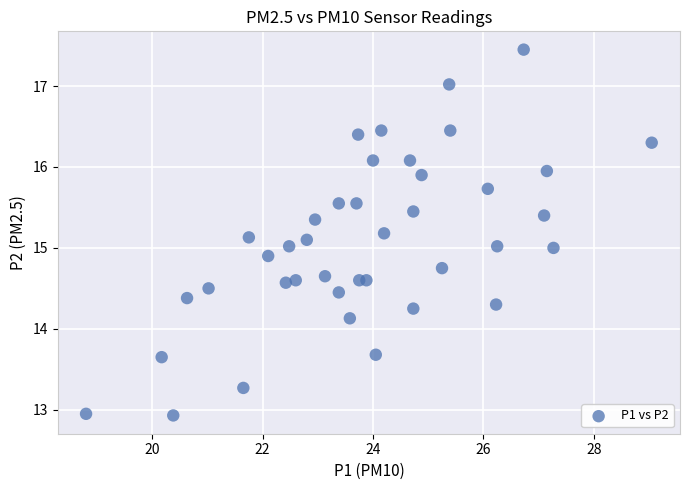

What is the range of Y values (max minus min)?

4.5